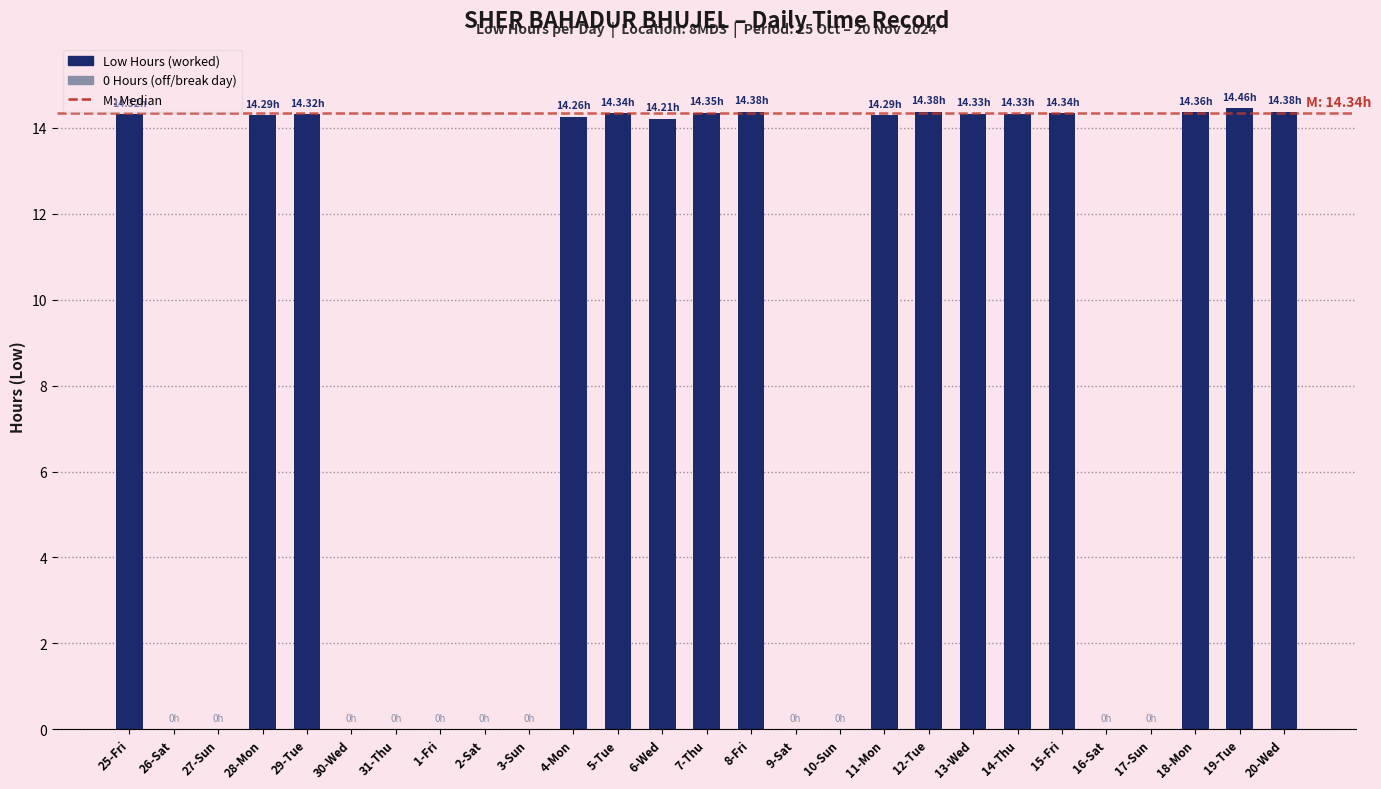

What is the sum of all values?

229.3